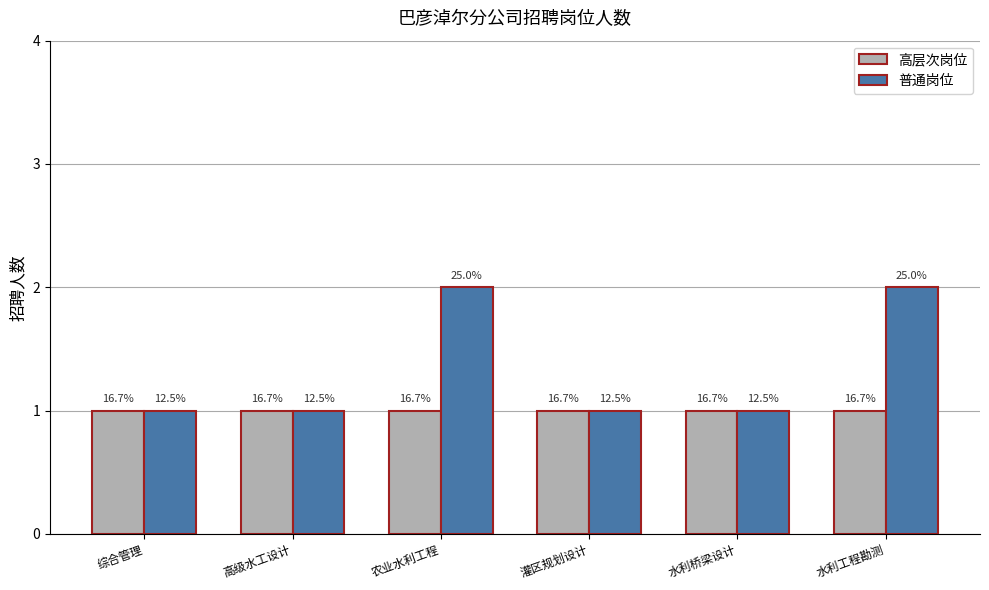

True or false: 高层次岗位 has a value of 1 at 灌区规划设计.

True